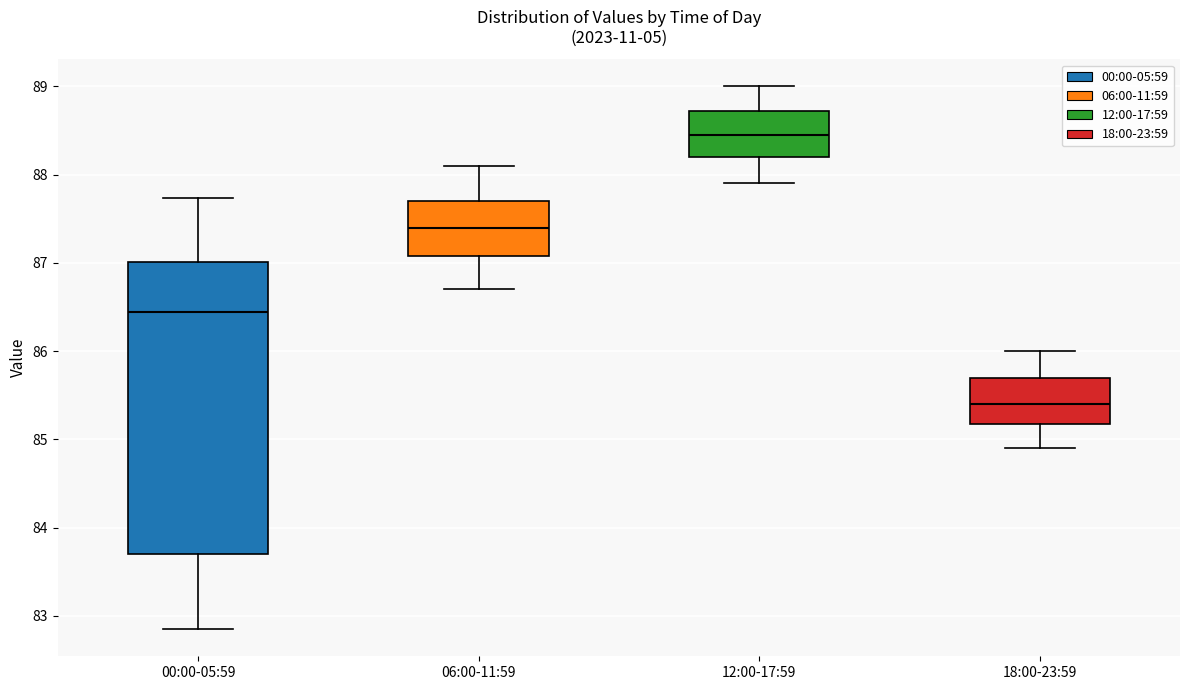

Which box is the tallest, from its lower edge to its upper edge?

00:00-05:59